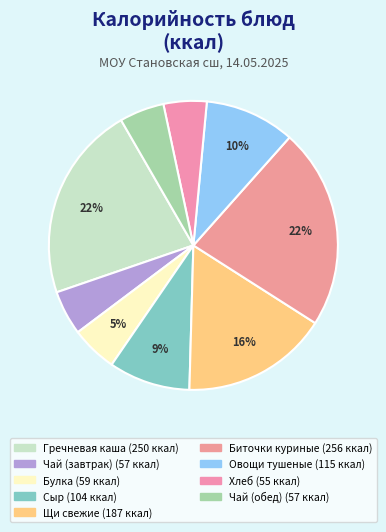

Count the number of slices in the pie.

9